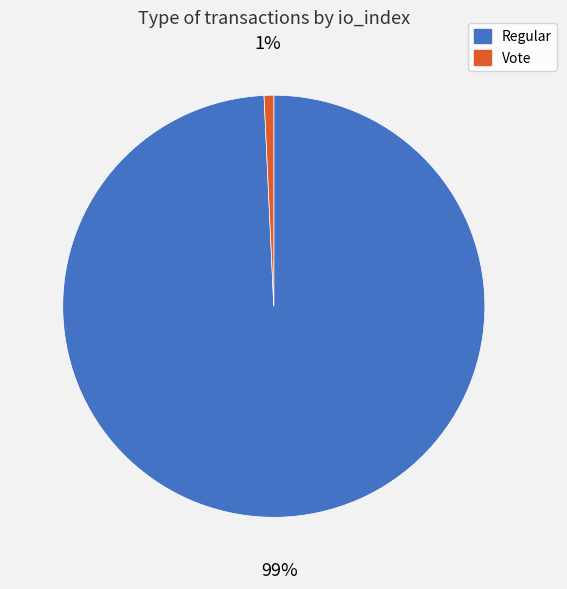

Which category has the biggest portion of the pie?

Regular